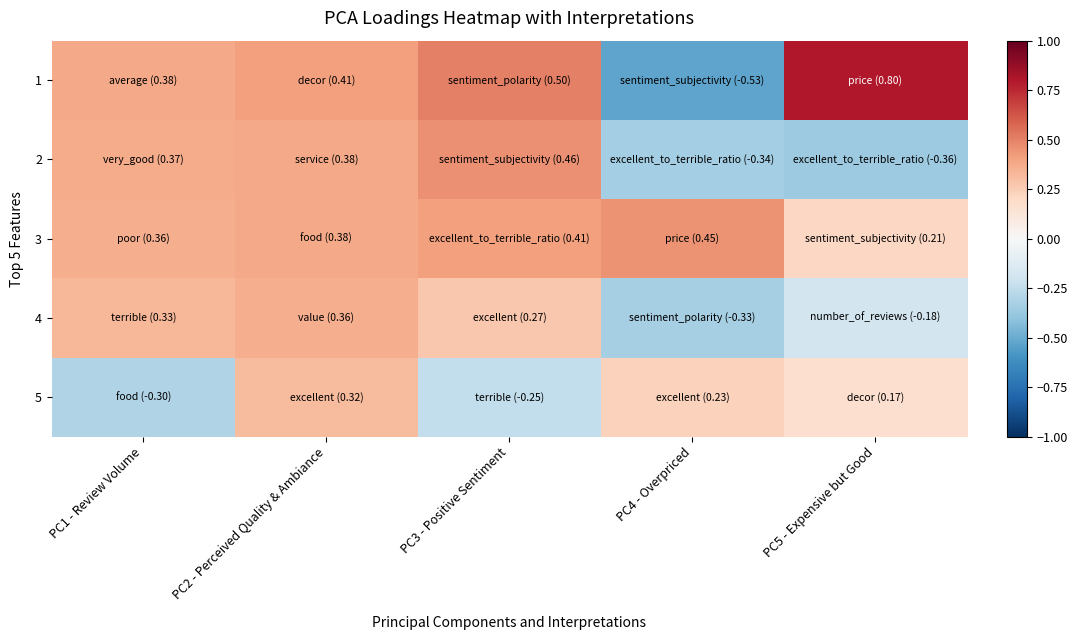

Which series has the largest total across all categories?

3